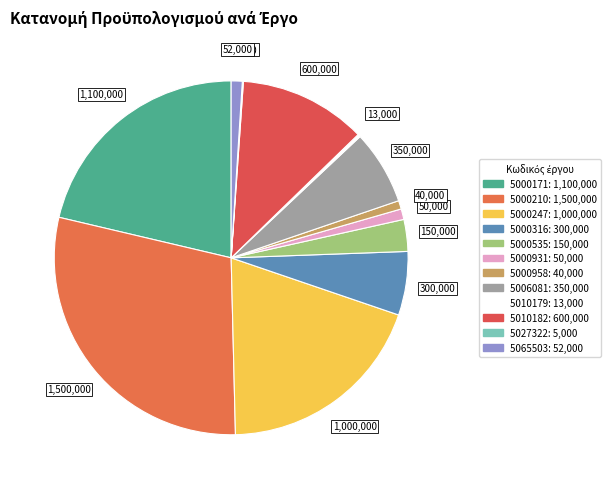

The 5006081 slice represents 1% of the pie. True or false?

False